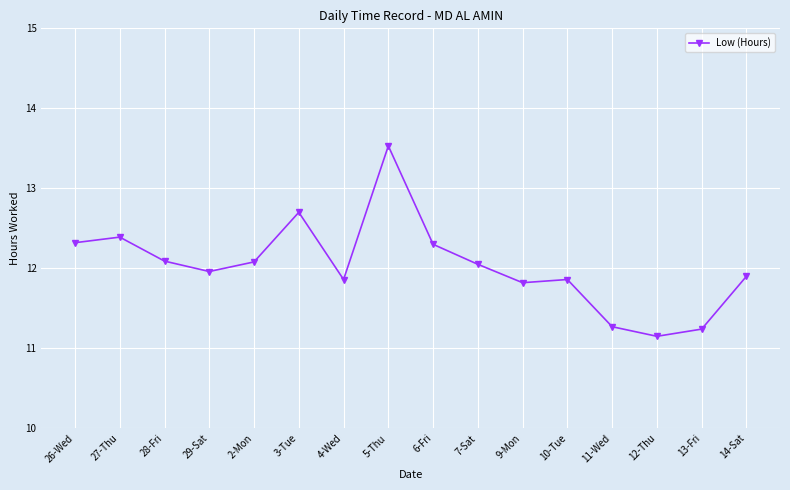

Is it true that the value at 26-Wed is 12.3?

True